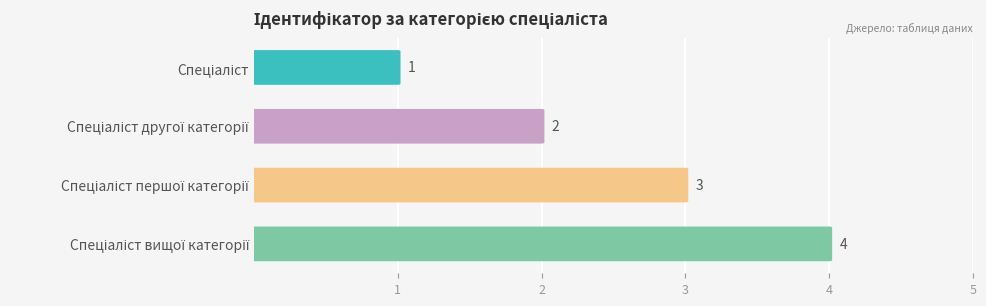

What is the value of the 3rd bar from the left?

3